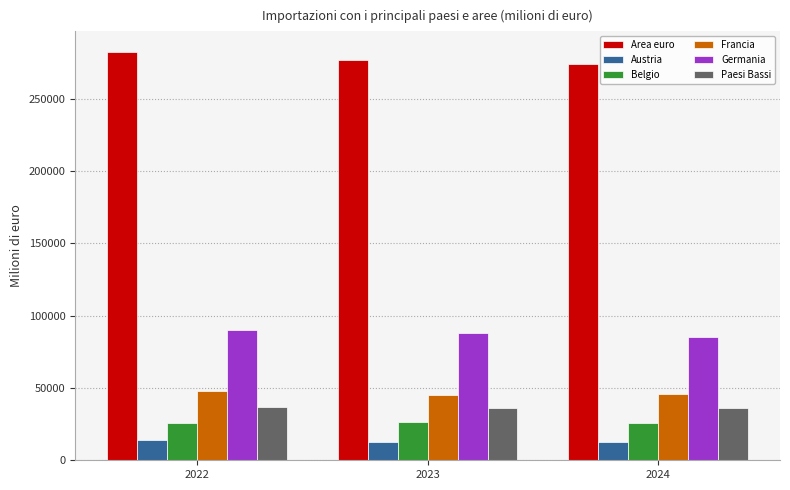

What is the highest value of the Germania series?

89780.5